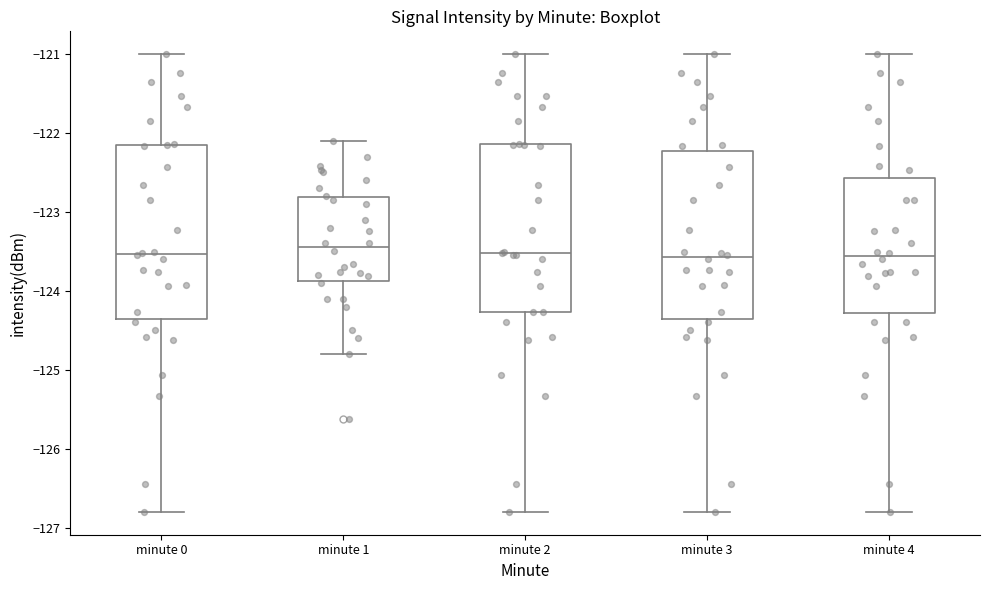

Reading left to right, transcribe this box plot: for each box, give where its median line is, the range the box spans, and where its two whiskers end, as read against the y-axis. The values are not printed on the chart, so give them approximately, as read against the axis.

minute 0: median -123.5, box -124.4 to -122.2, whiskers -126.8 to -121.0
minute 1: median -123.4, box -123.9 to -122.8, whiskers -124.8 to -122.1
minute 2: median -123.5, box -124.3 to -122.1, whiskers -126.8 to -121.0
minute 3: median -123.6, box -124.4 to -122.2, whiskers -126.8 to -121.0
minute 4: median -123.6, box -124.3 to -122.6, whiskers -126.8 to -121.0